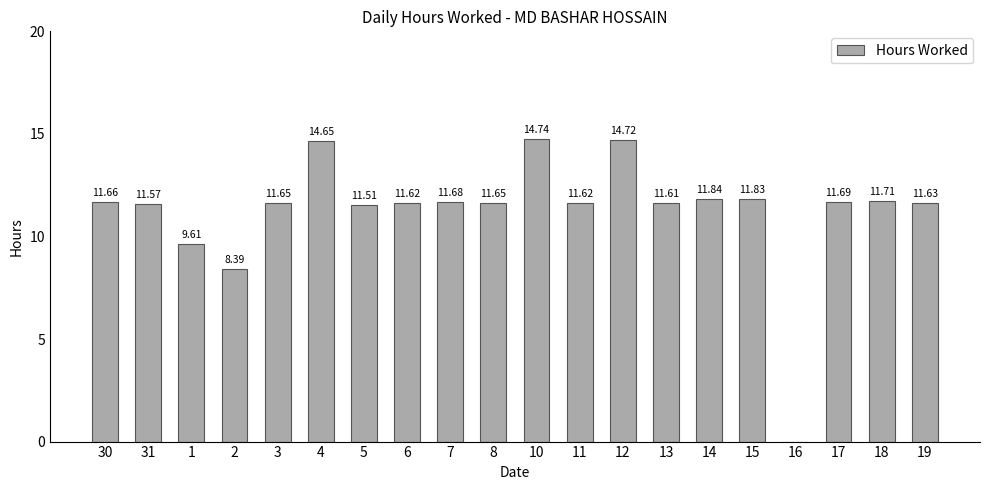

Which has a higher value, 8 or 6?

8